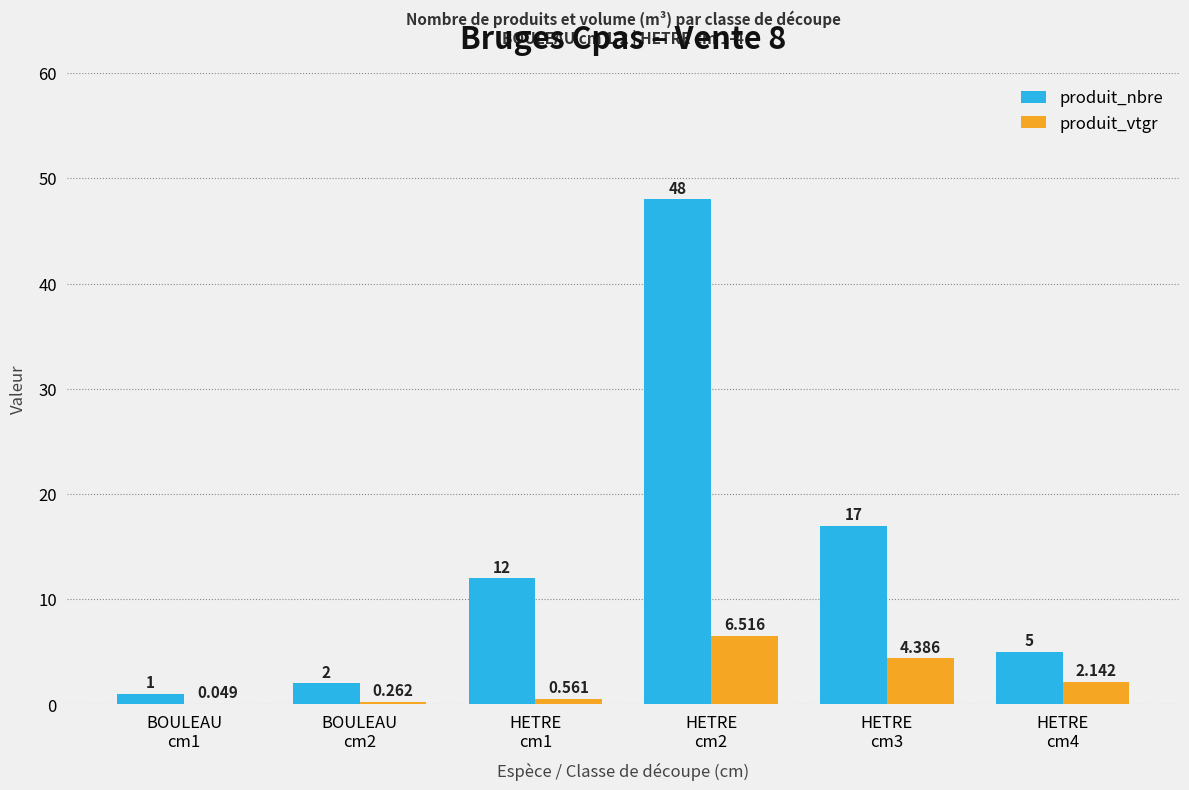

What are all the series names shown in the legend?

produit_nbre, produit_vtgr